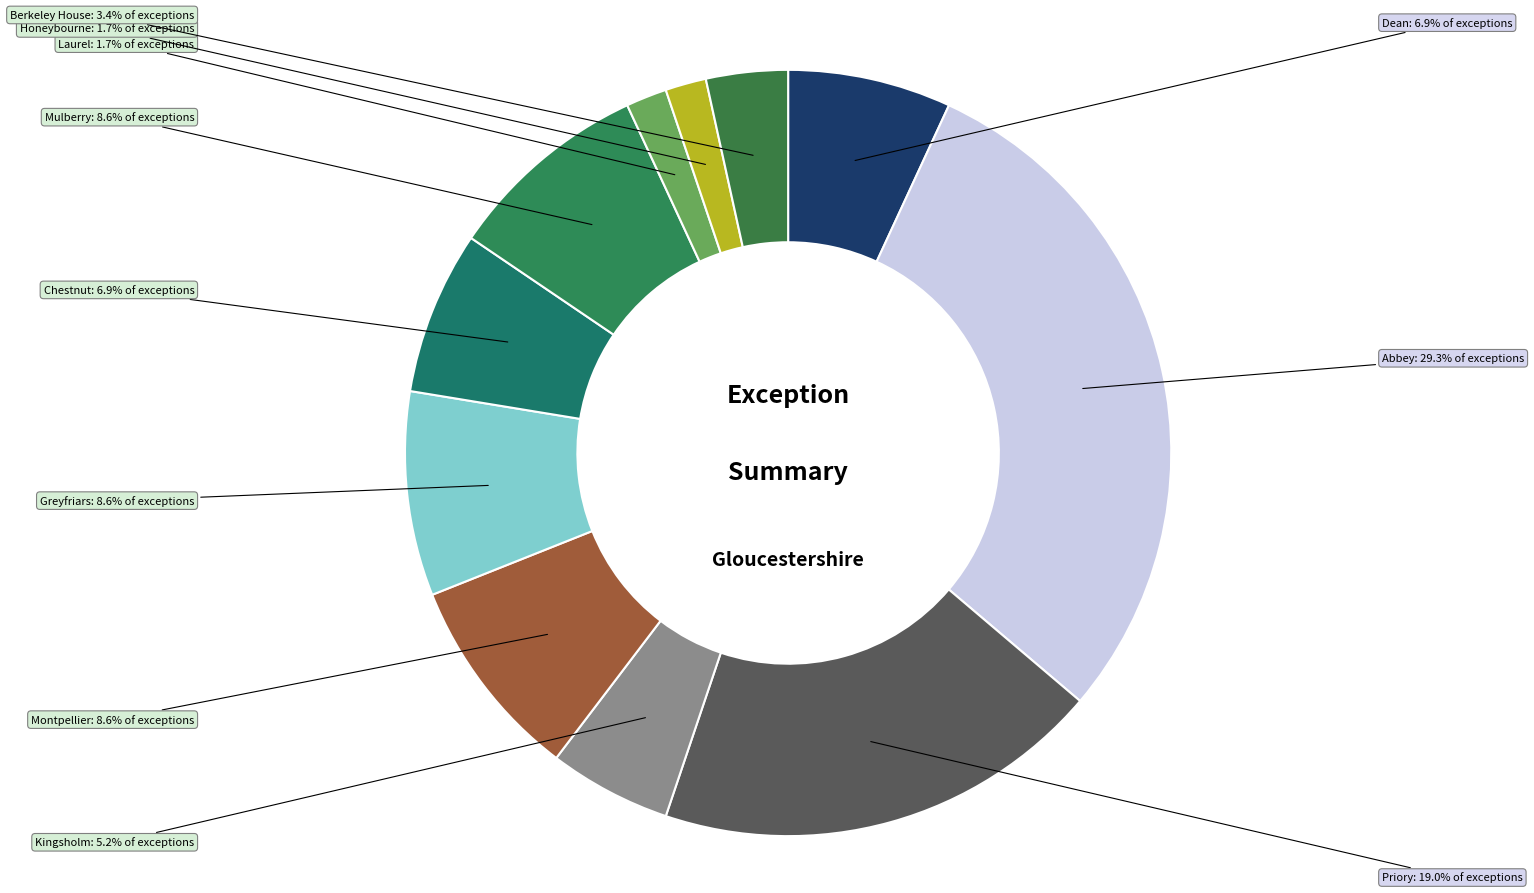

What is the ratio of the value at Greyfriars to the value at Kingsholm?

1.7